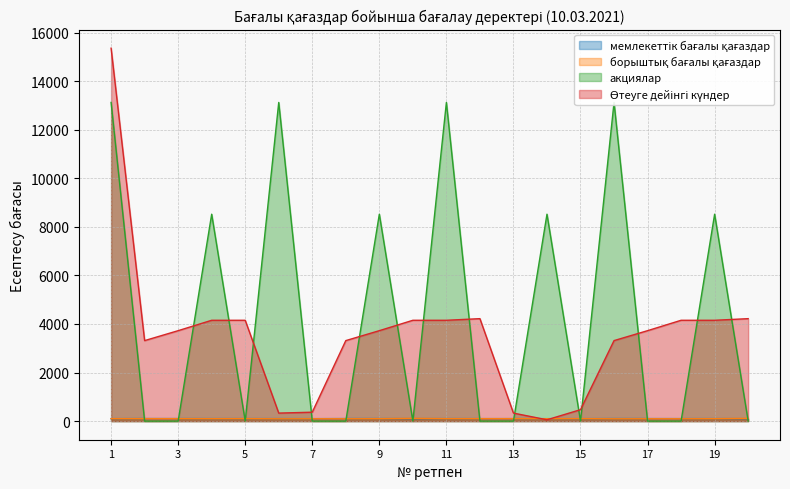

What are all the series names shown in the legend?

мемлекеттік бағалы қағаздар, борыштық бағалы қағаздар, акциялар, Өтеуге дейінгі күндер